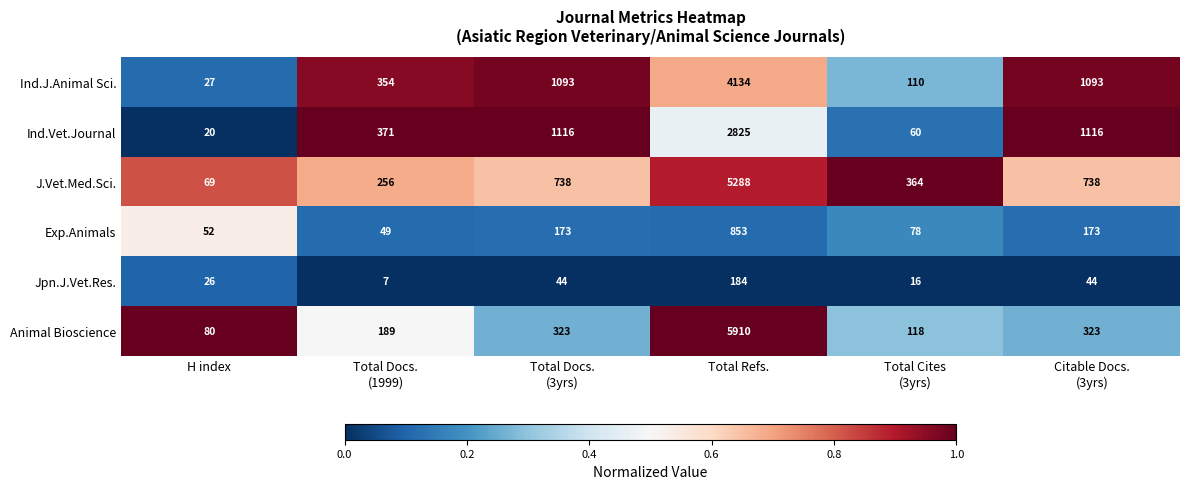

What is the difference between the second highest and second lowest values in the J.Vet.Med.Sci. series?

482